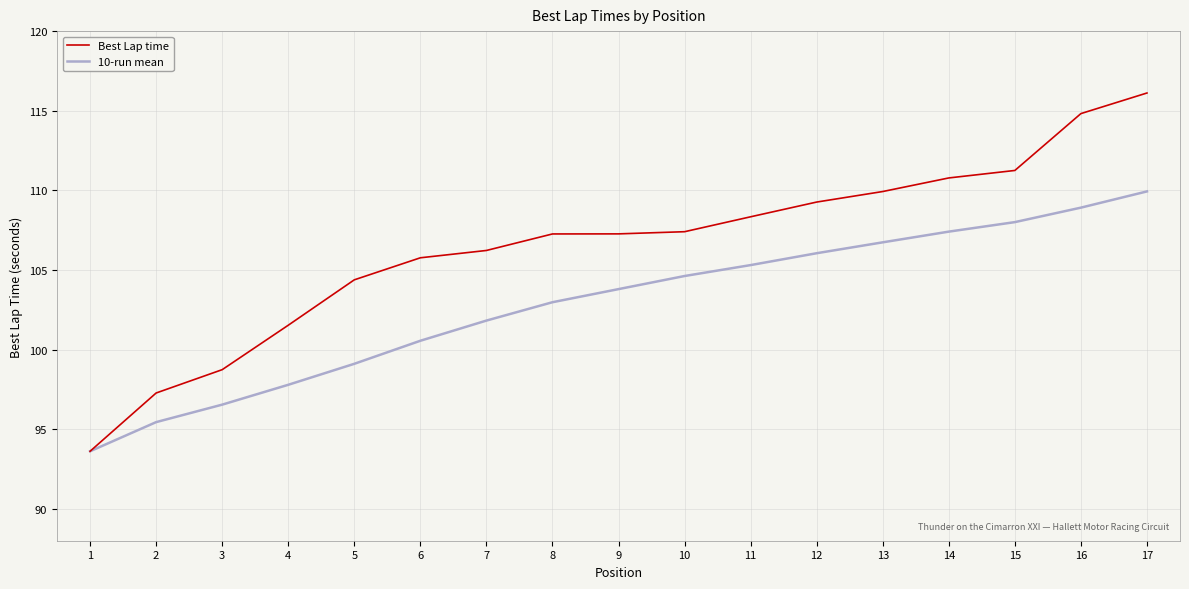

Which series has the largest total across all categories?

Best Lap time